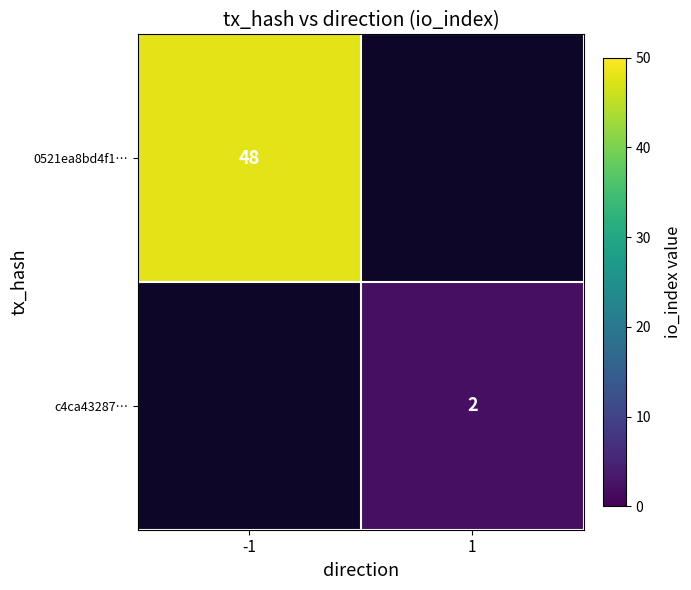

At which category does the chart reach its minimum across all series?

1